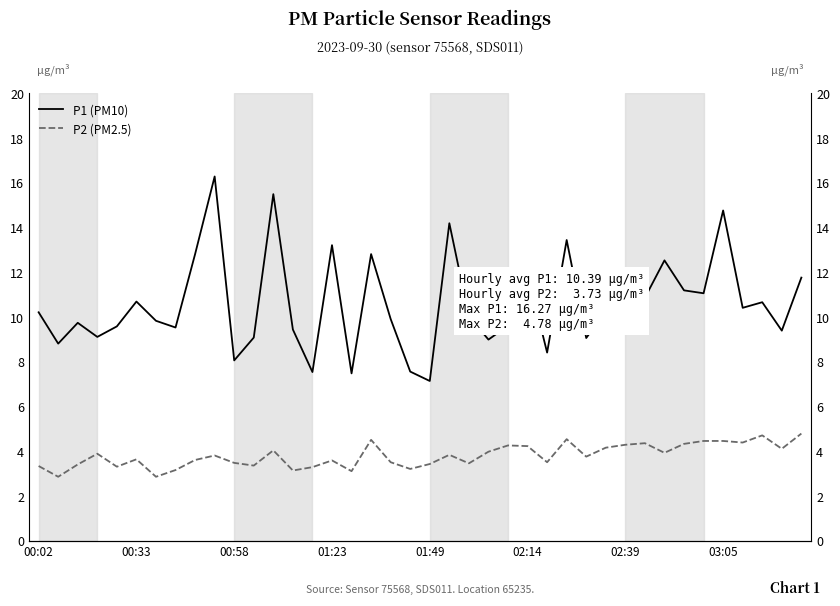

At how many categories does at least one series exceed 3?

40